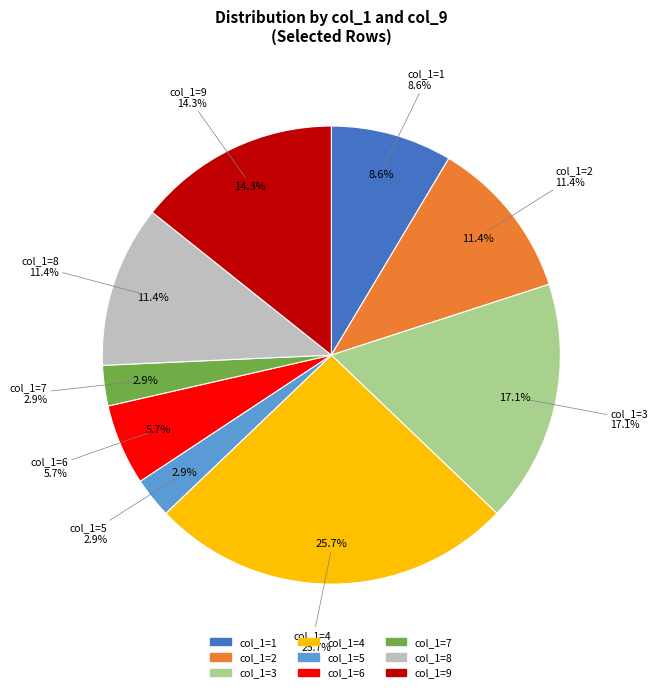

To the nearest percent, what is the difference between the largest and smallest slice percentages?

23%